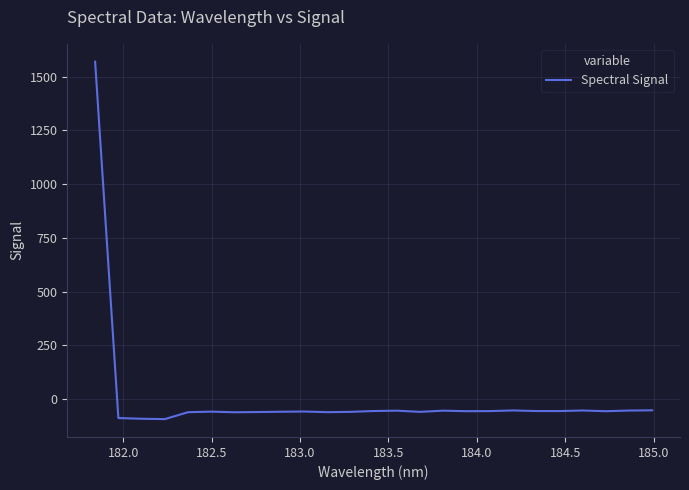

What is the difference between the maximum and minimum values?

1663.4